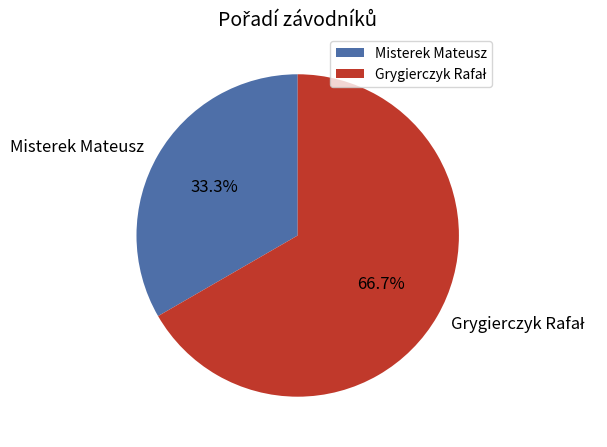

How many slices are in this pie chart?

2